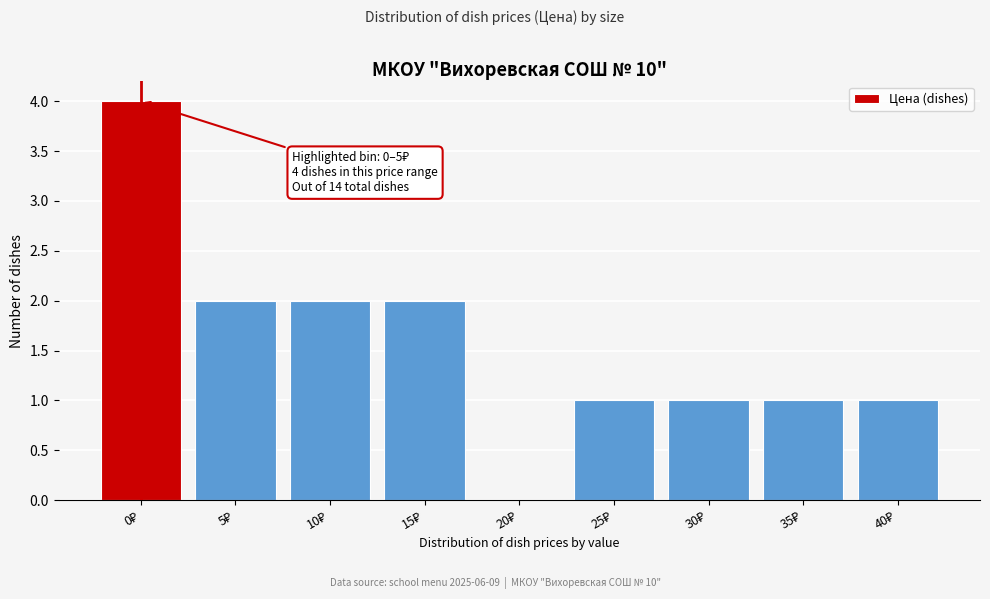

What is the sum of all values?

14